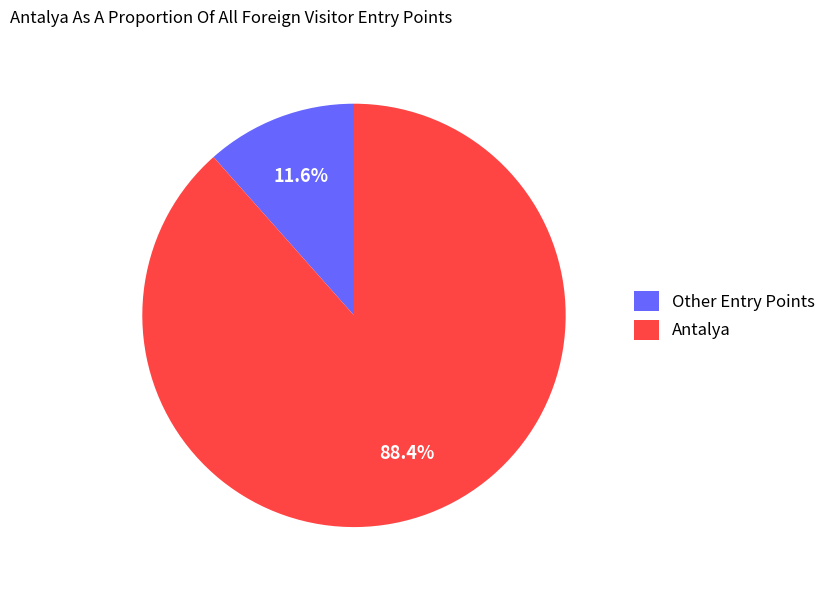

Between Antalya and Other Entry Points, which is larger?

Antalya